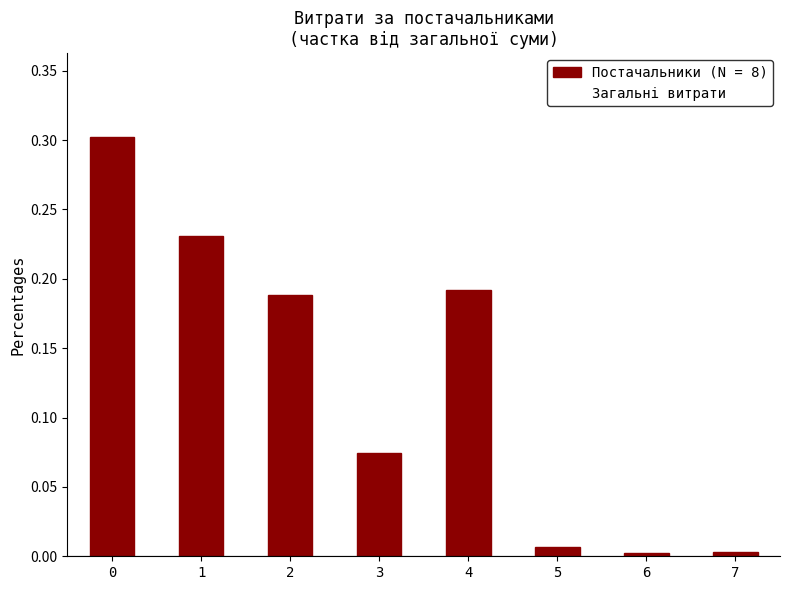

The value at 0 is 0.2. True or false?

False